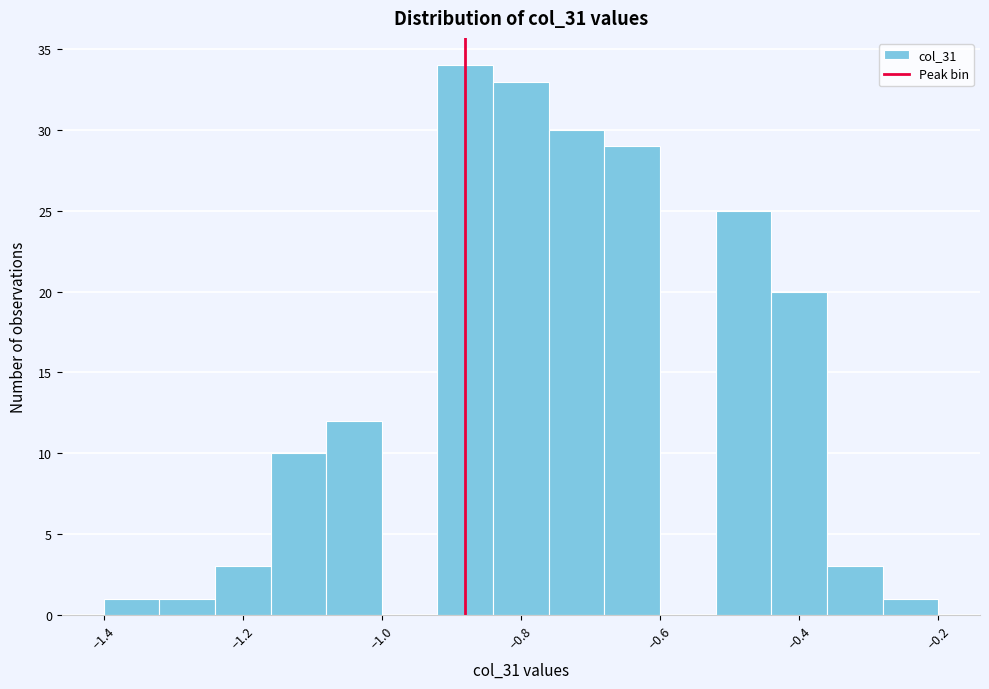

Reading left to right, transcribe this chart: for each bar, give the range it covers on the x-axis and its height. The values are not printed on the chart, so give them approximately, as read against the axis.

-1.40 to -1.32: 1
-1.32 to -1.24: 1
-1.24 to -1.16: 3
-1.16 to -1.08: 10
-1.08 to -1.00: 12
-1.00 to -0.92: 0
-0.92 to -0.84: 34
-0.84 to -0.76: 33
-0.76 to -0.68: 30
-0.68 to -0.60: 29
-0.60 to -0.52: 0
-0.52 to -0.44: 25
-0.44 to -0.36: 20
-0.36 to -0.28: 3
-0.28 to -0.20: 1